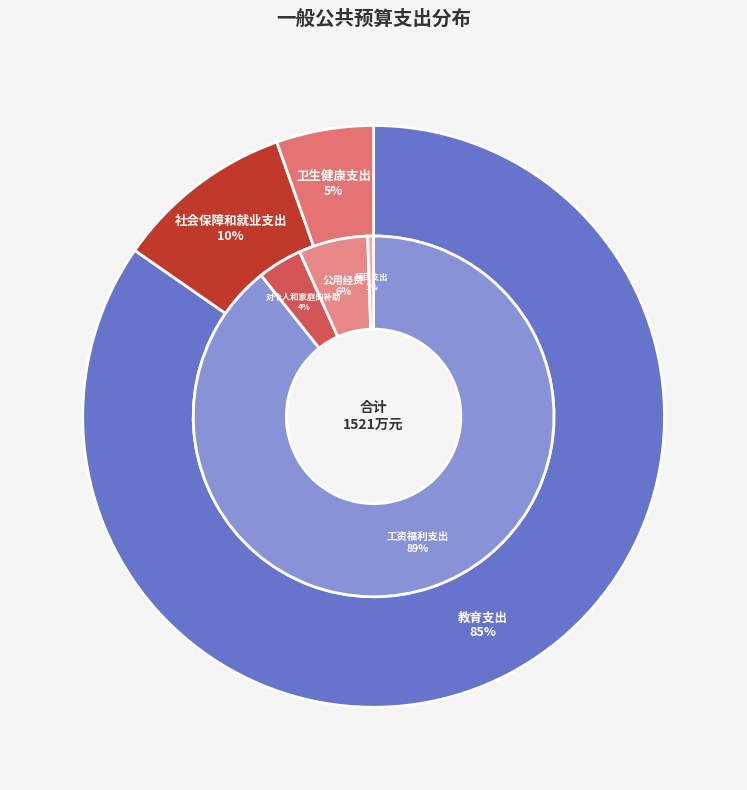

To the nearest percent, what is the average slice percentage?

33%